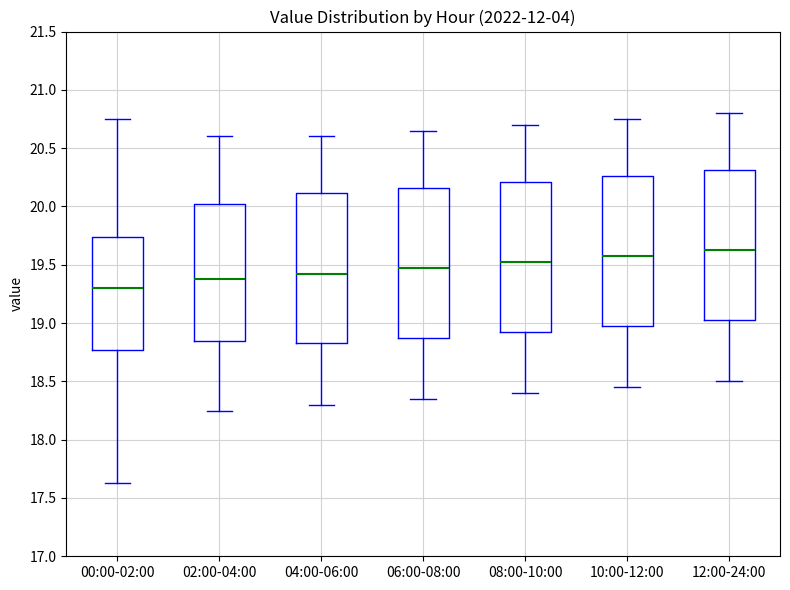

Which box has the lowest median line?

00:00-02:00